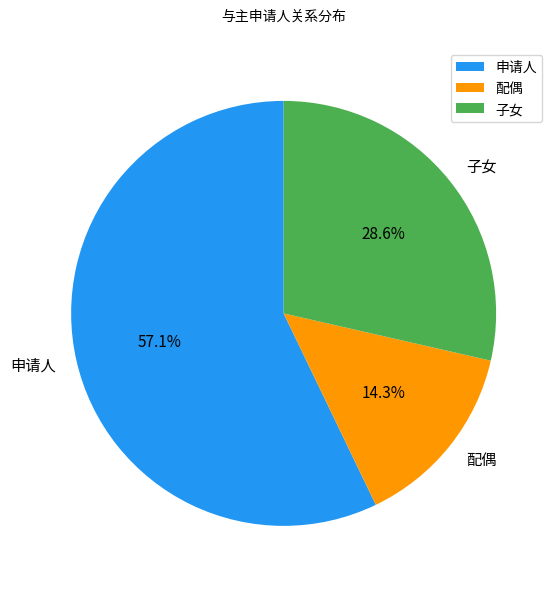

To the nearest percent, what portion does 配偶 represent?

14%